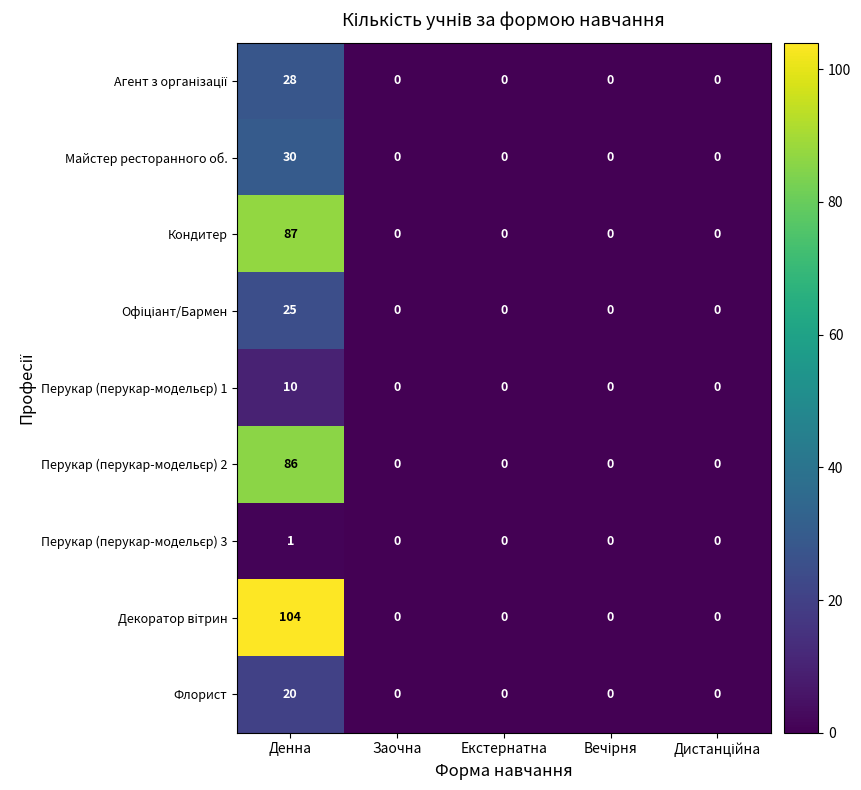

What is the difference between the highest and lowest values at Денна?

103